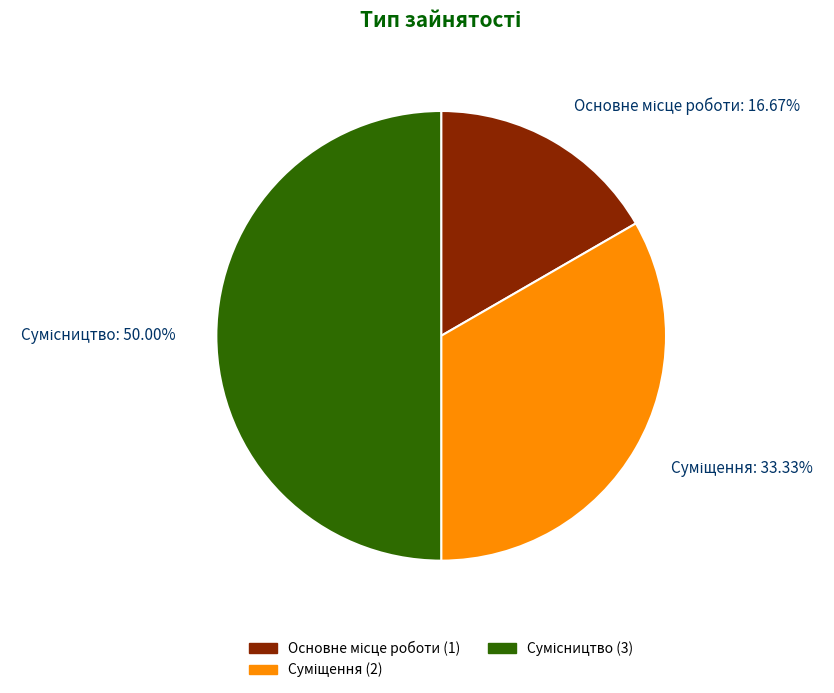

Is there any slice that represents more than half of the pie?

No